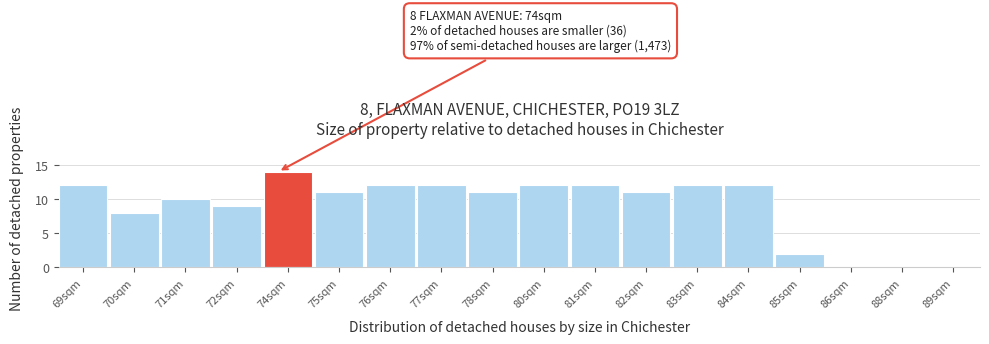

Reading left to right, extract all data points from this chart.

69sqm=12	70sqm=8	71sqm=10	72sqm=9	74sqm=14	75sqm=11	76sqm=12	77sqm=12	78sqm=11	80sqm=12	81sqm=12	82sqm=11	83sqm=12	84sqm=12	85sqm=2	86sqm=0	88sqm=0	89sqm=0